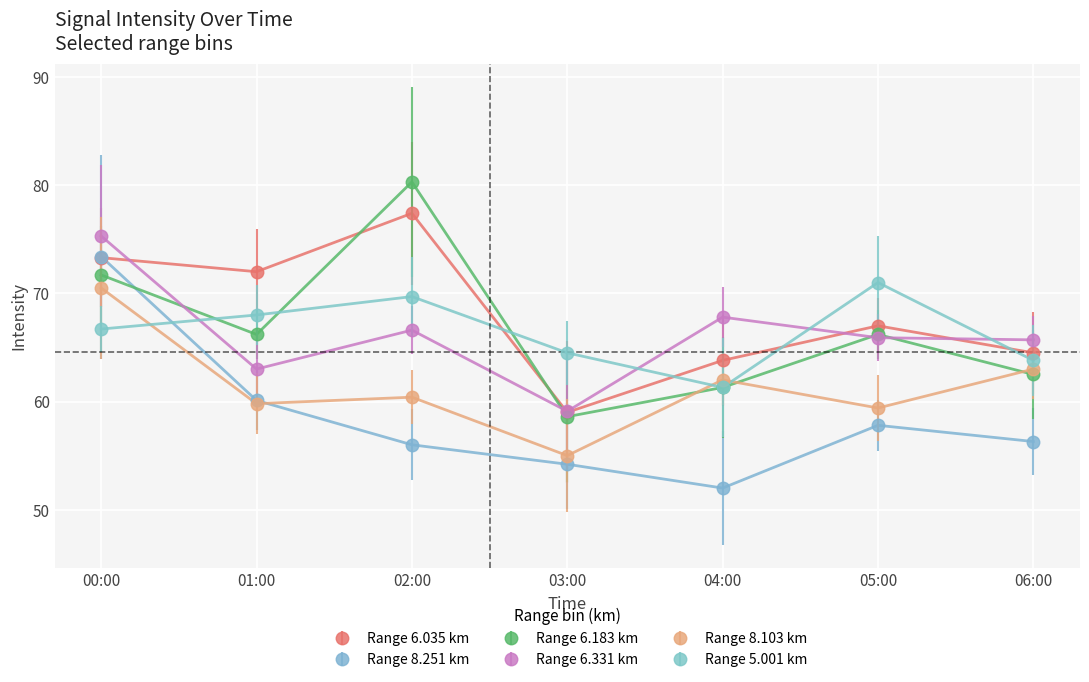

What is the value of the Range 8.251 km point at the 1st from the left?

73.4